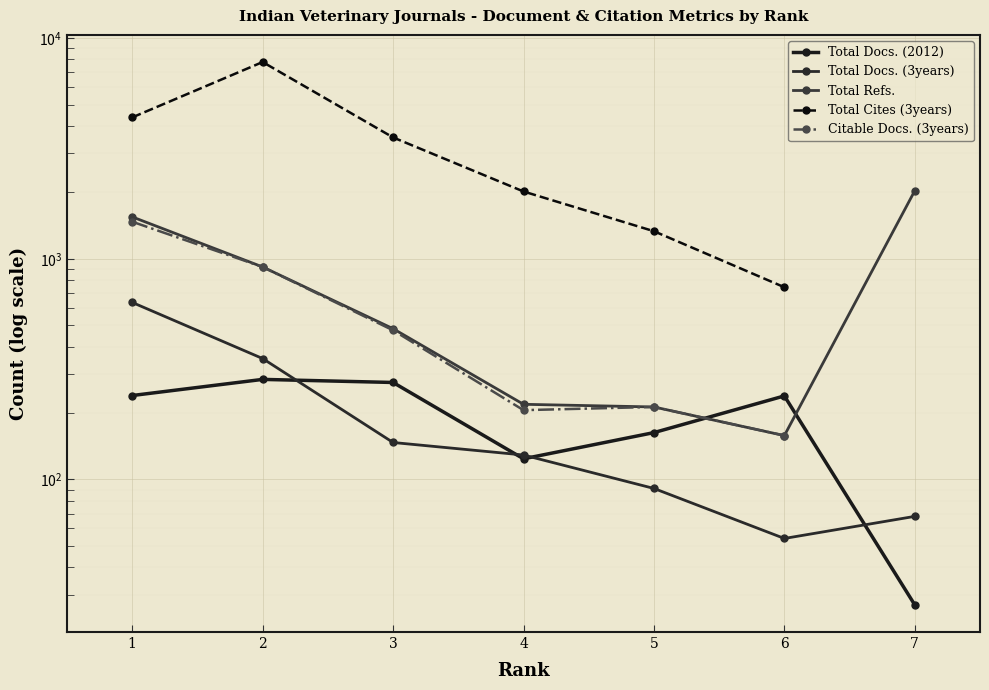

What is the approximate value of Total Docs. (2012) at 1?

240.0